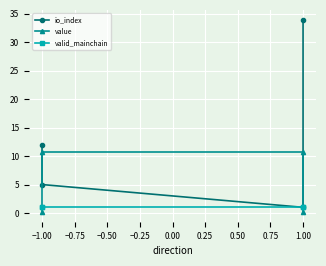

How many lines are shown in the chart?

3